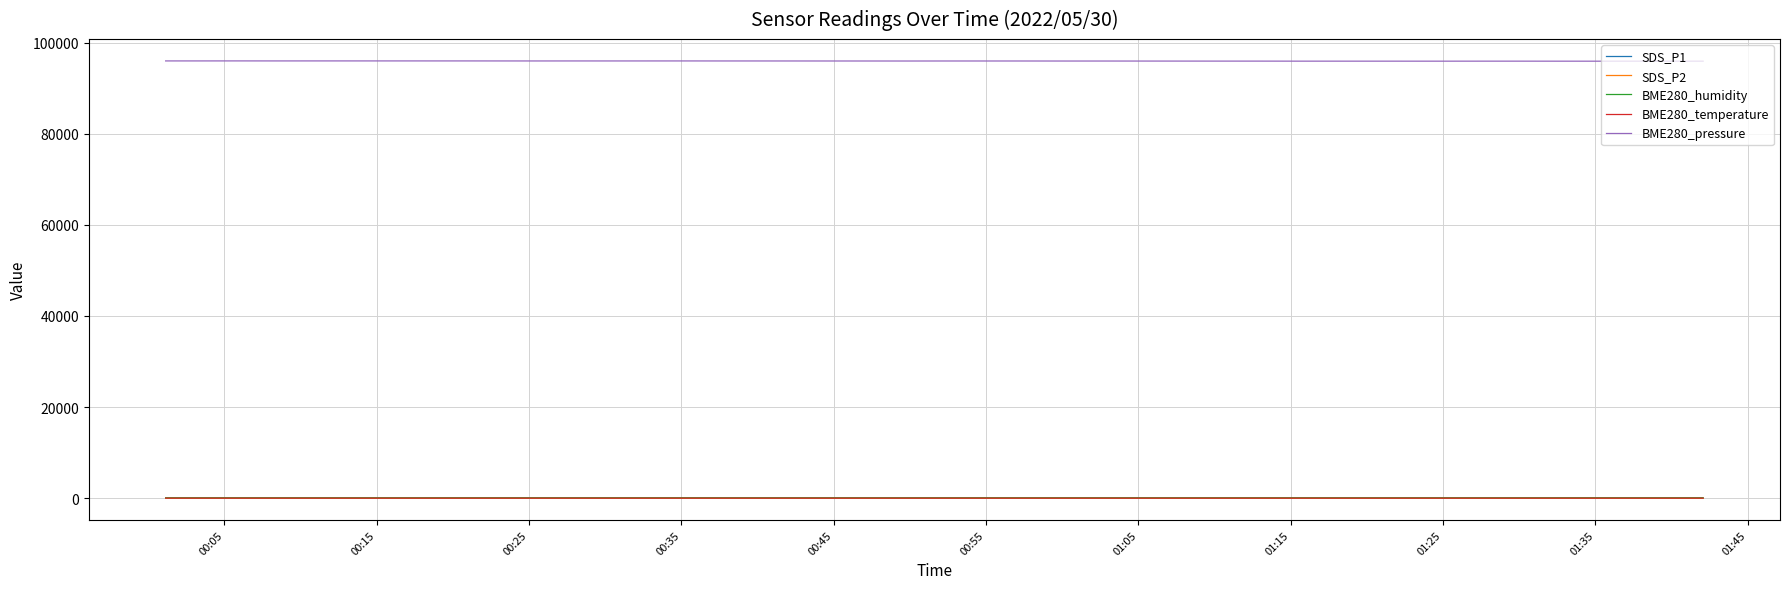

True or false: SDS_P2 and BME280_pressure intersect in this chart.

False